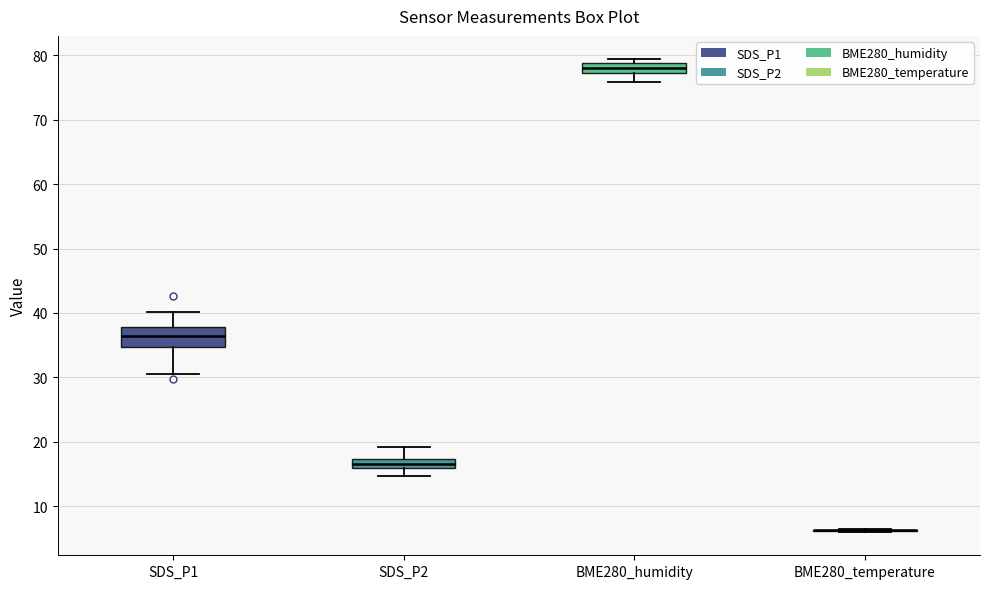

Comparing the boxes themselves (not the whiskers), which one is the tallest?

SDS_P1